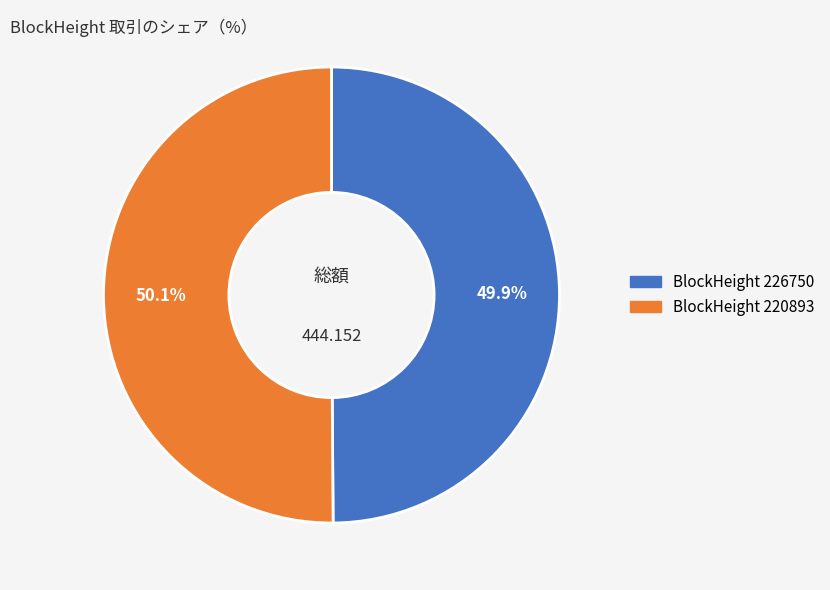

Does any single category account for the majority?

Yes